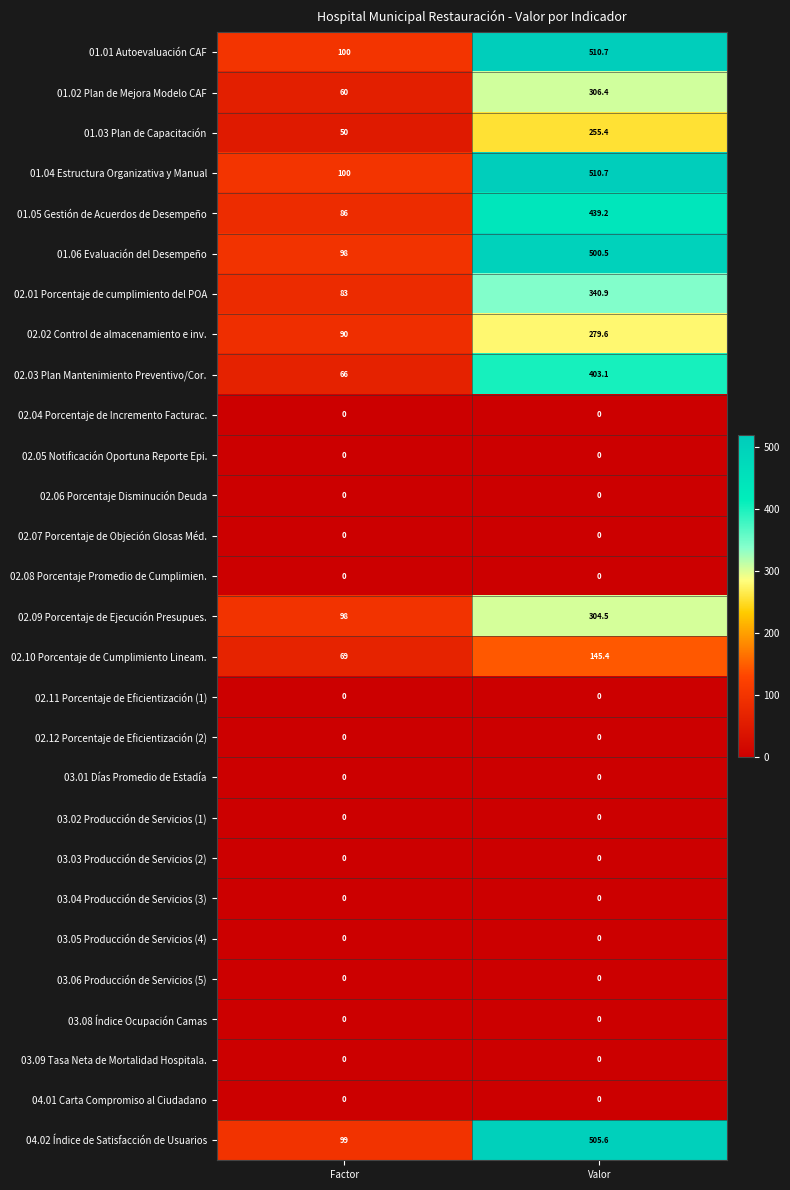

At which label does 02.09 Porcentaje de Ejecución Presupues. reach its peak?

Valor